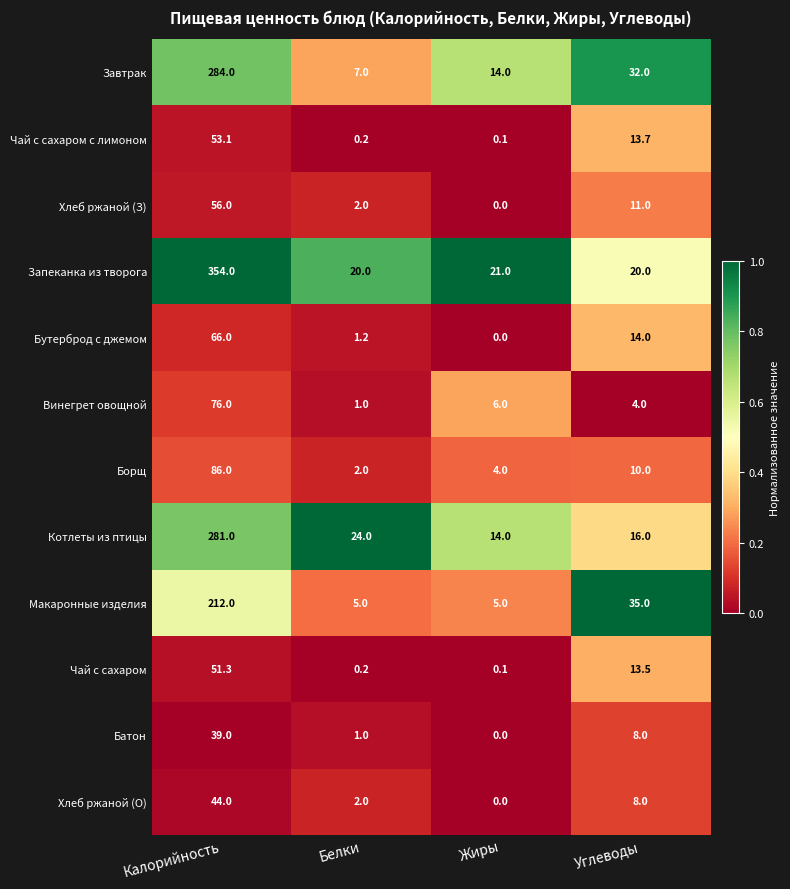

The value of Котлеты из птицы at Жиры is 4.6. True or false?

False